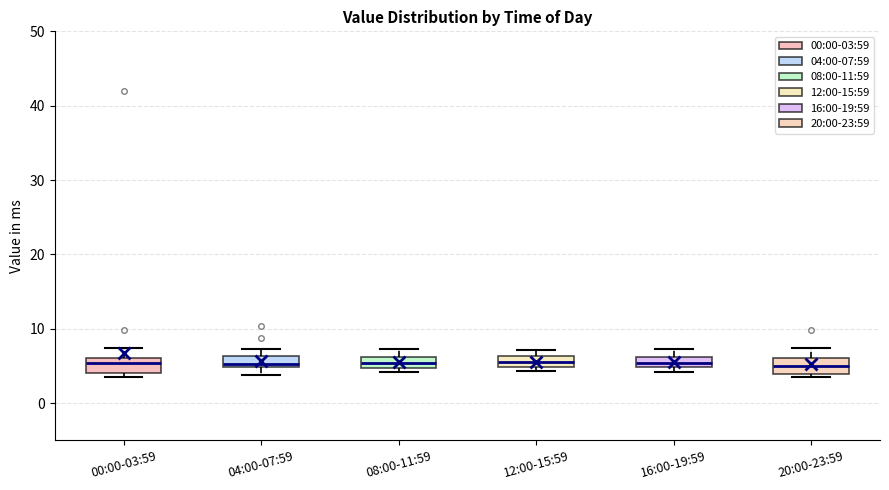

Where does the median line of the box for 00:00-03:59 sit on the y-axis? The values are not printed on the chart, so give them approximately, as read against the axis.

5